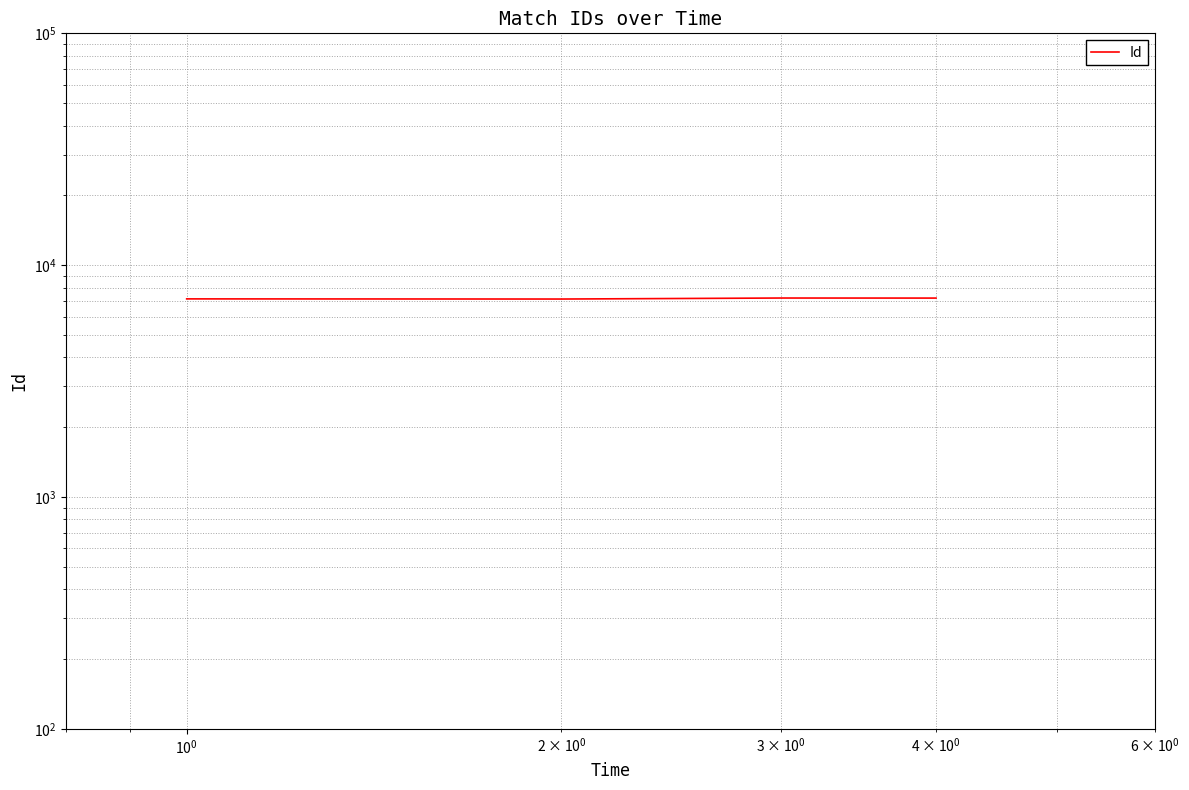

Reading left to right, transcribe all the data shown in this chart.

7154	7143	7215	7211